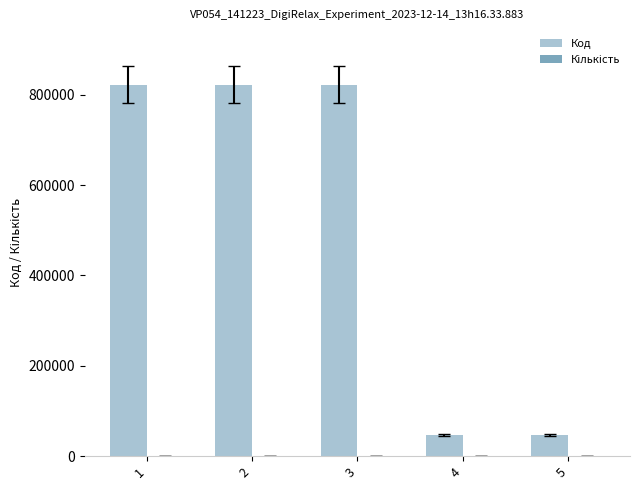

What is the greatest value displayed?

822243